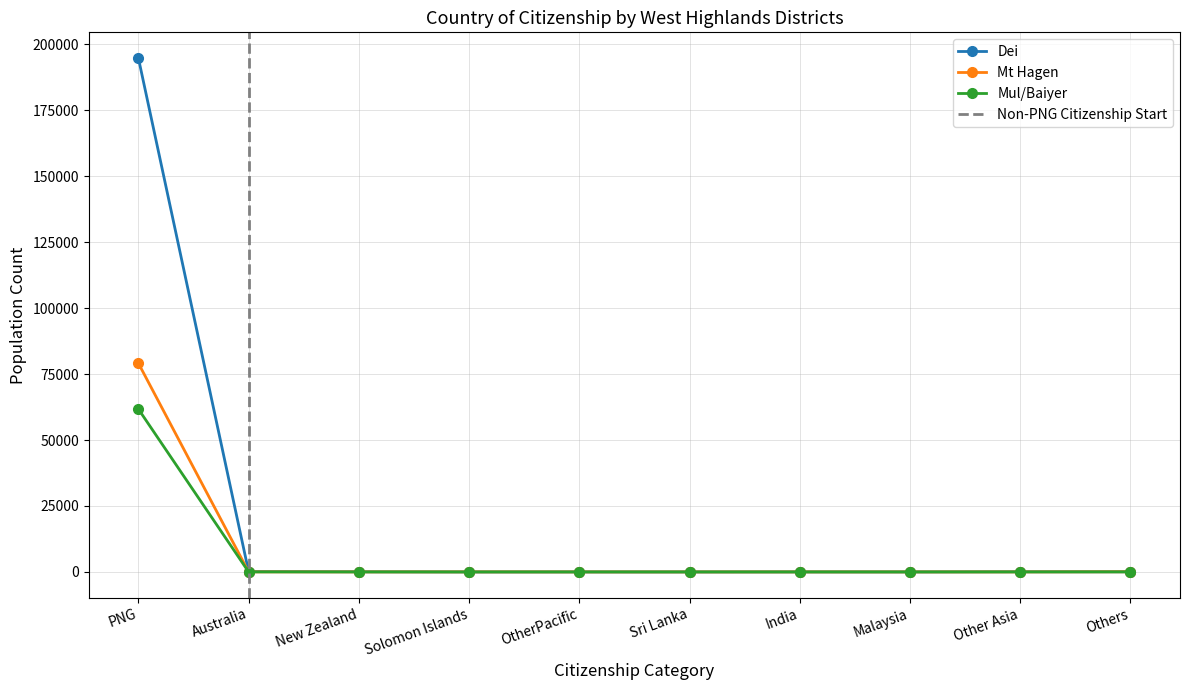

Does the chart display data point markers on the line(s)?

Yes